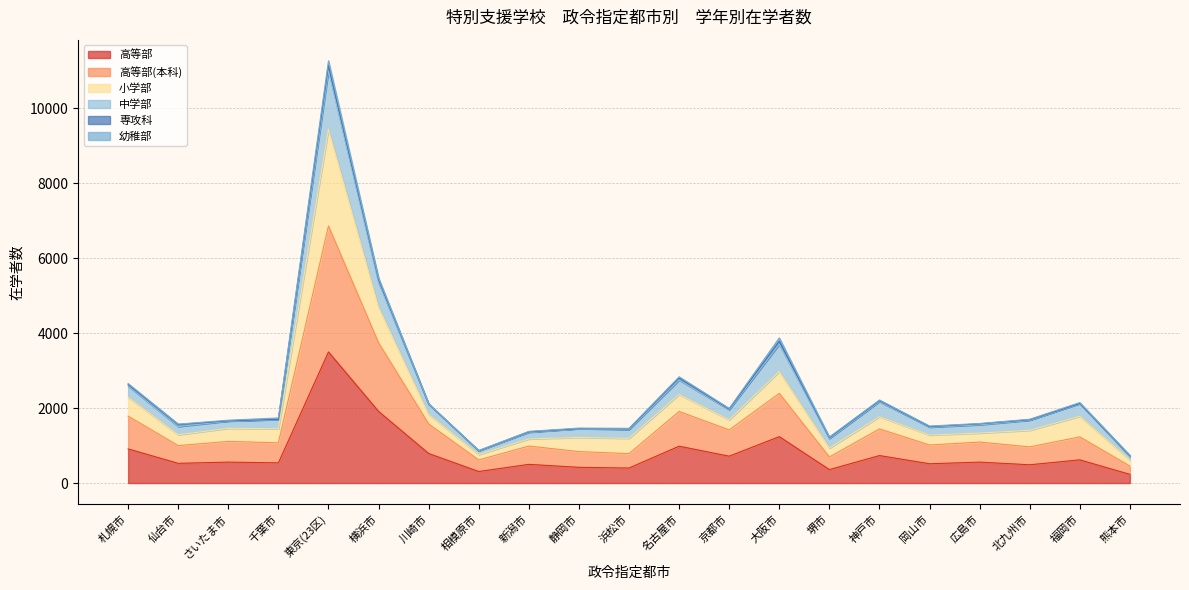

Which category has the highest value in the 高等部 series?

東京(23区)